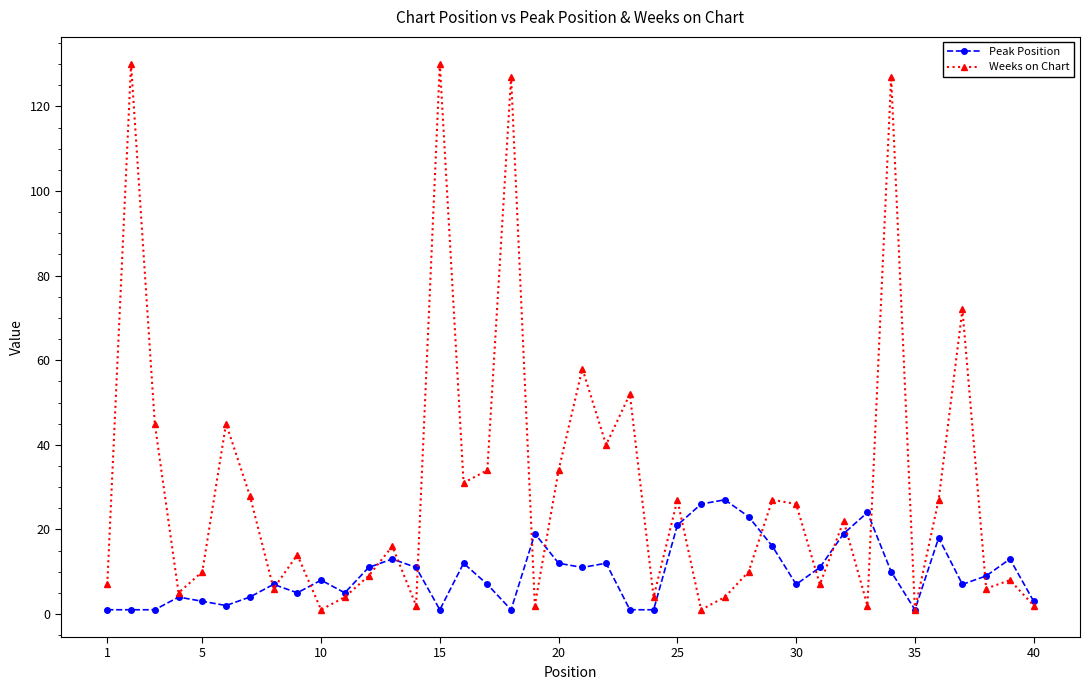

Rank the series by their maximum value, from highest to lowest.

Weeks on Chart, Peak Position